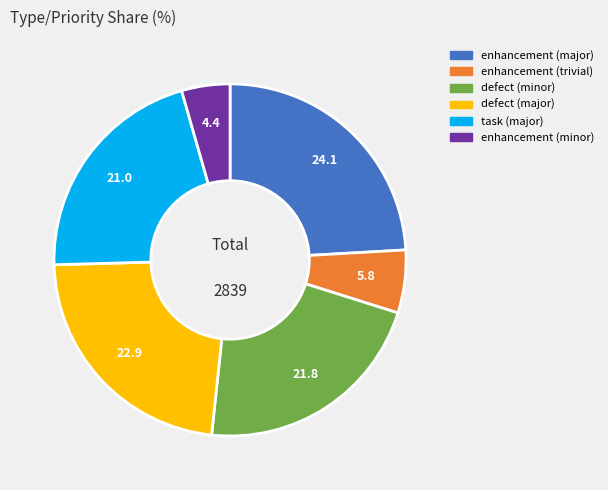

Does enhancement (trivial) account for over 50% of the chart?

No